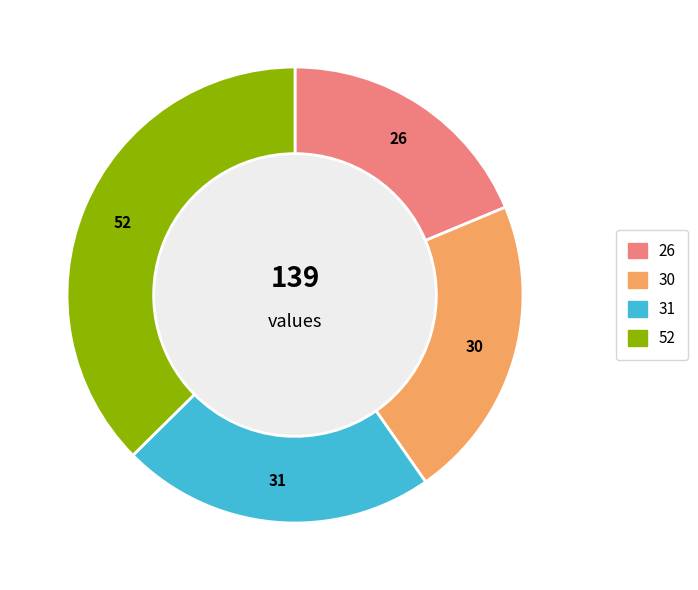

Is there any slice that represents more than half of the pie?

No